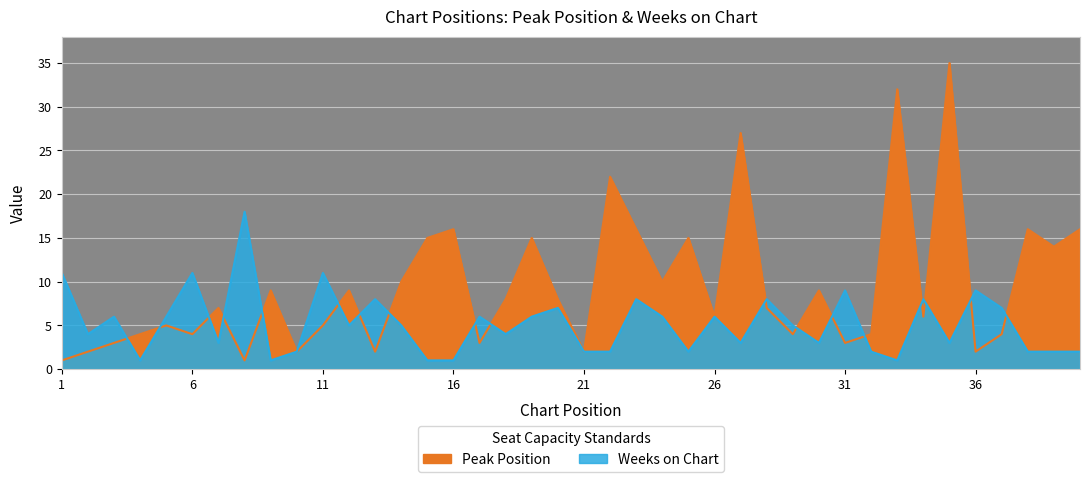

Which series has the largest range (max minus min)?

Peak Position